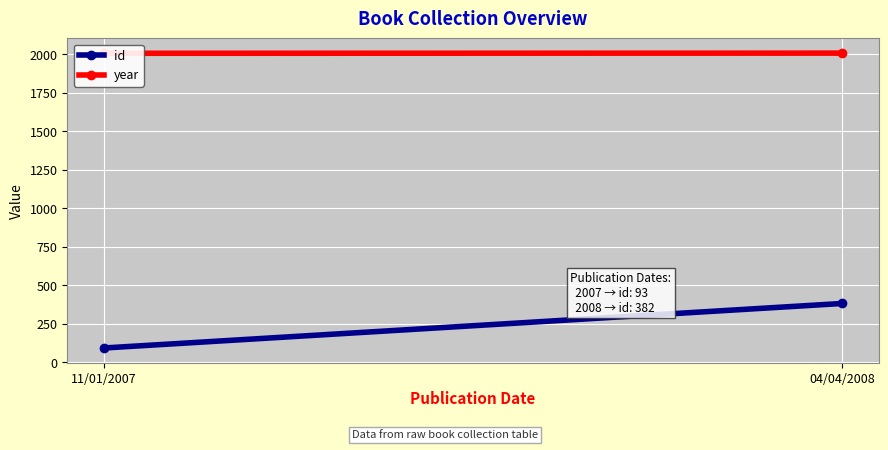

At which label is id closest to 237?

11/01/2007